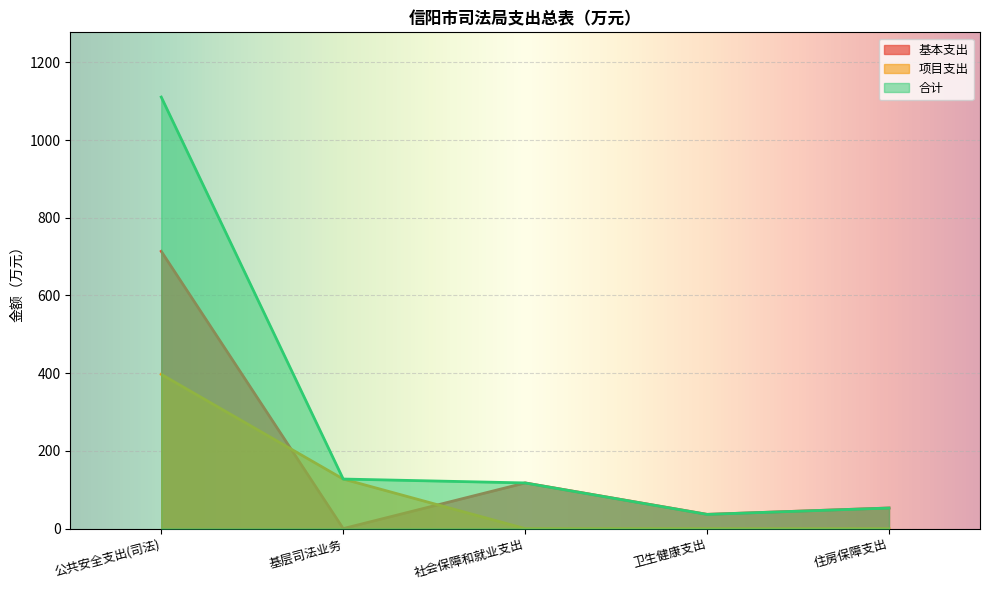

Between 社会保障和就业支出 and 住房保障支出, which series saw the biggest shift?

基本支出